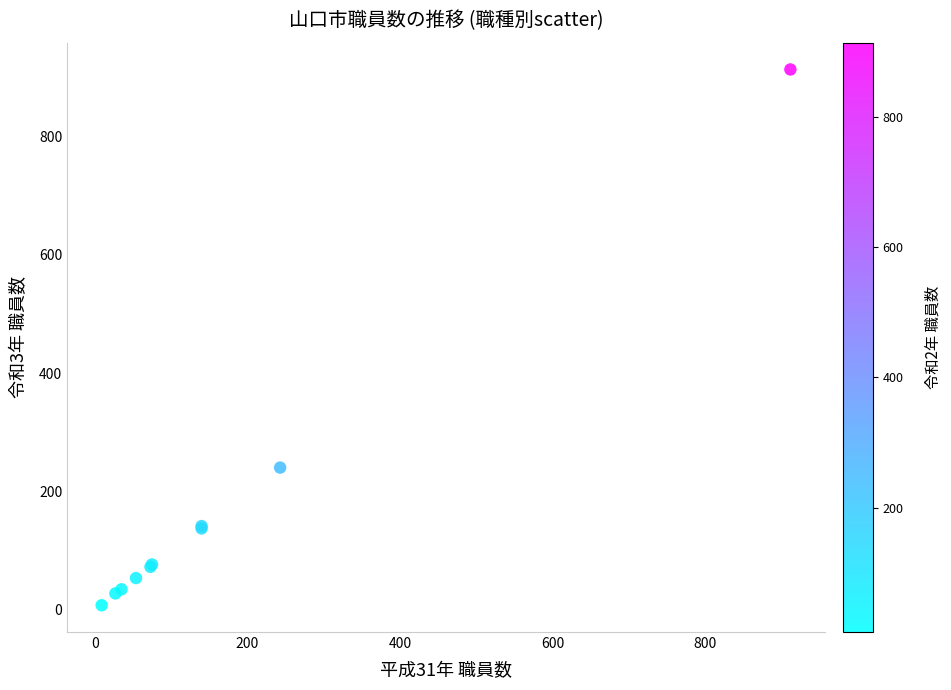

What Y value in the scatter plot is closest to 460?

240